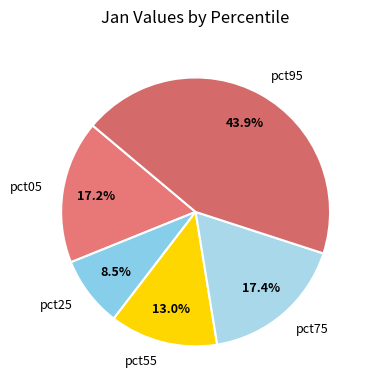

Which category has the biggest portion of the pie?

pct95